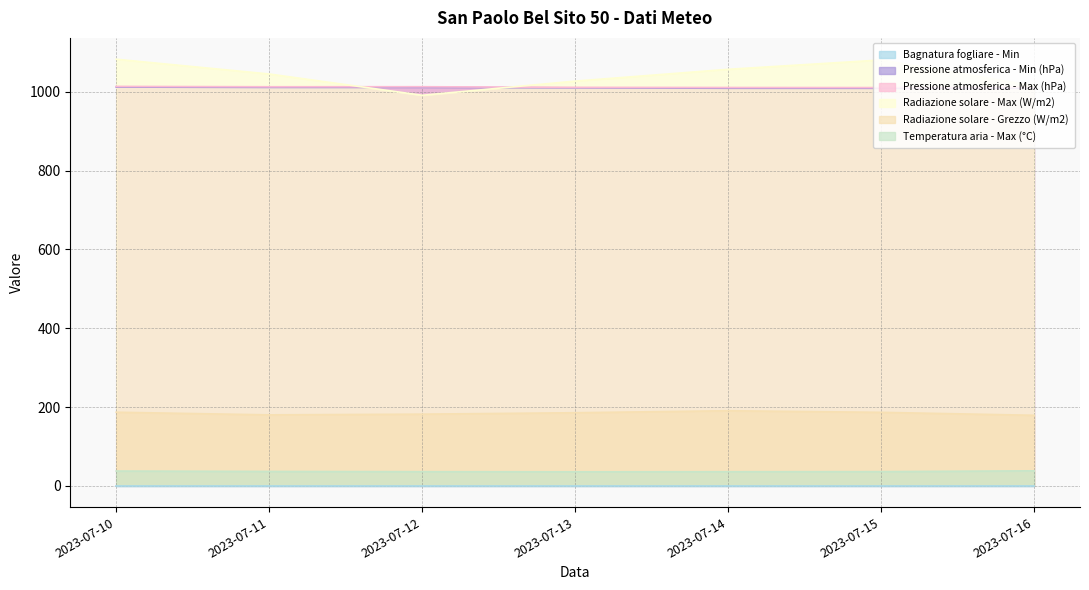

What is the value of the Radiazione solare - Grezzo (W/m2) point at the 7th from the left?

179.0